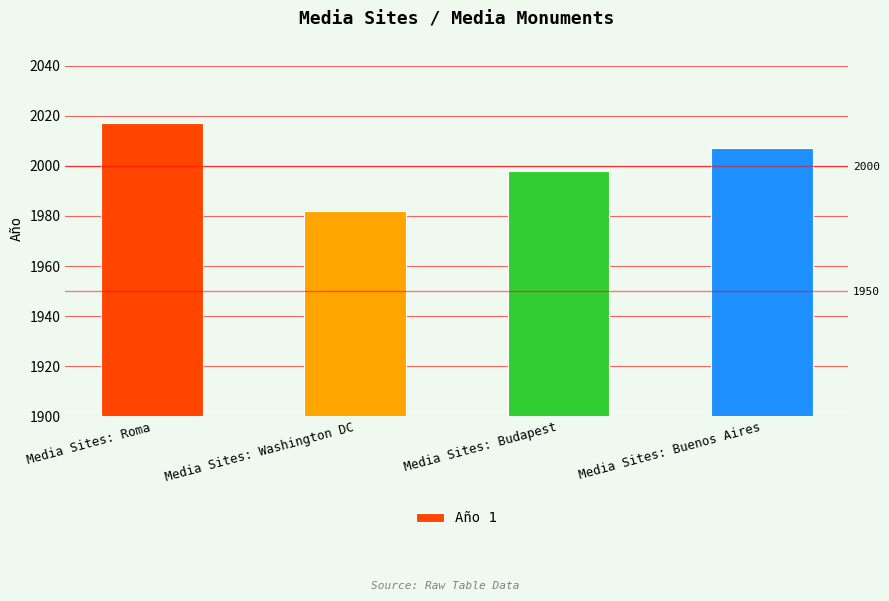

What is the value of the 1st bar from the left?

2017